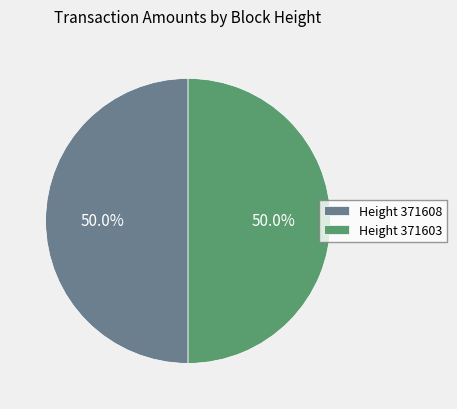

What is the total percentage of Height 371603 and Height 371608?

100.0%